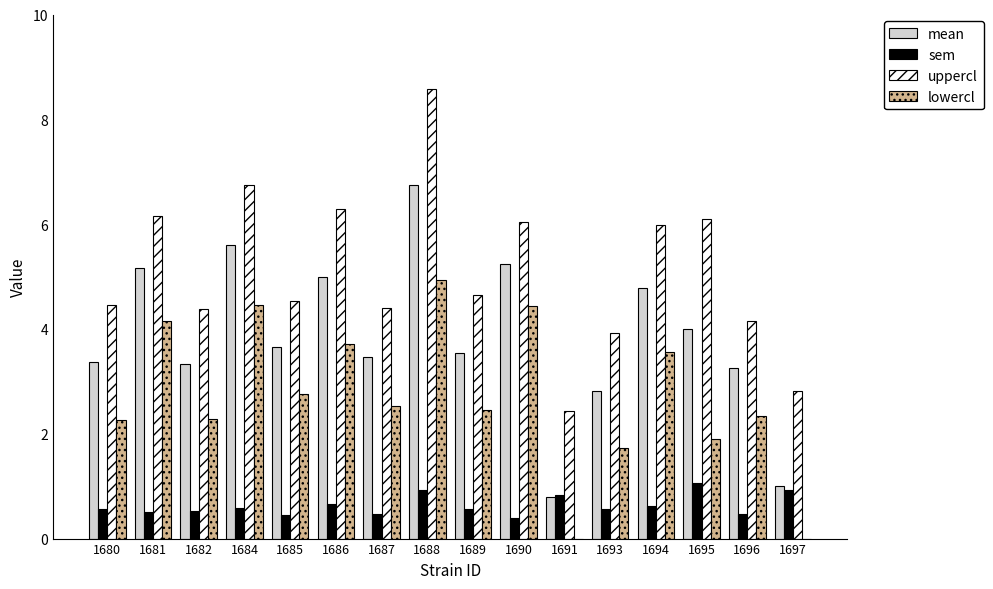

Is it true that uppercl equals 2.0 at 1689?

False